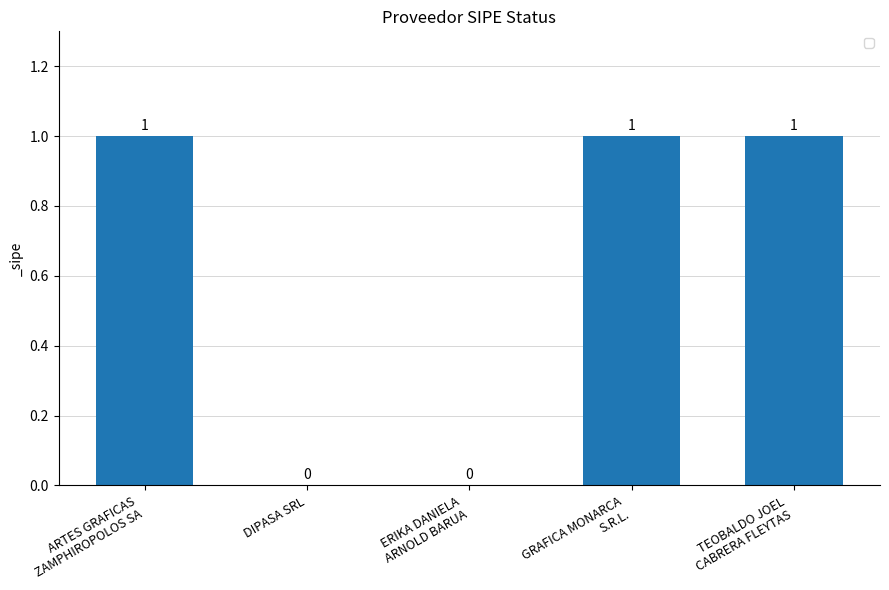

True or false: the data shows 0 at DIPASA SRL.

True